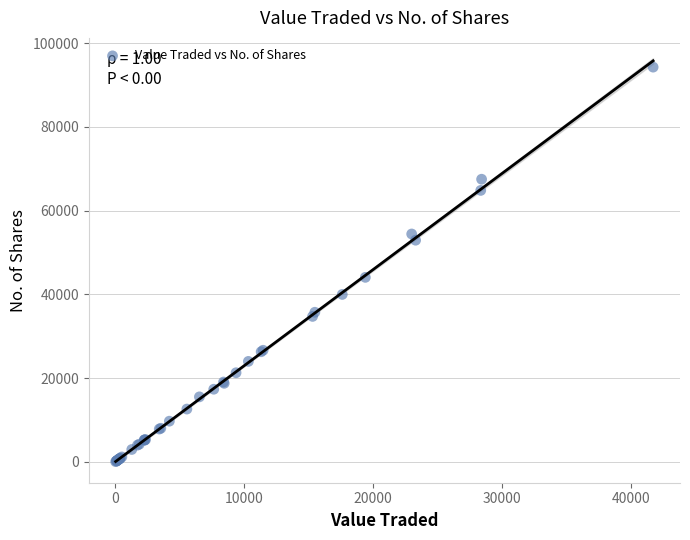

What Y value in the scatter plot is closest to 47150?

44050